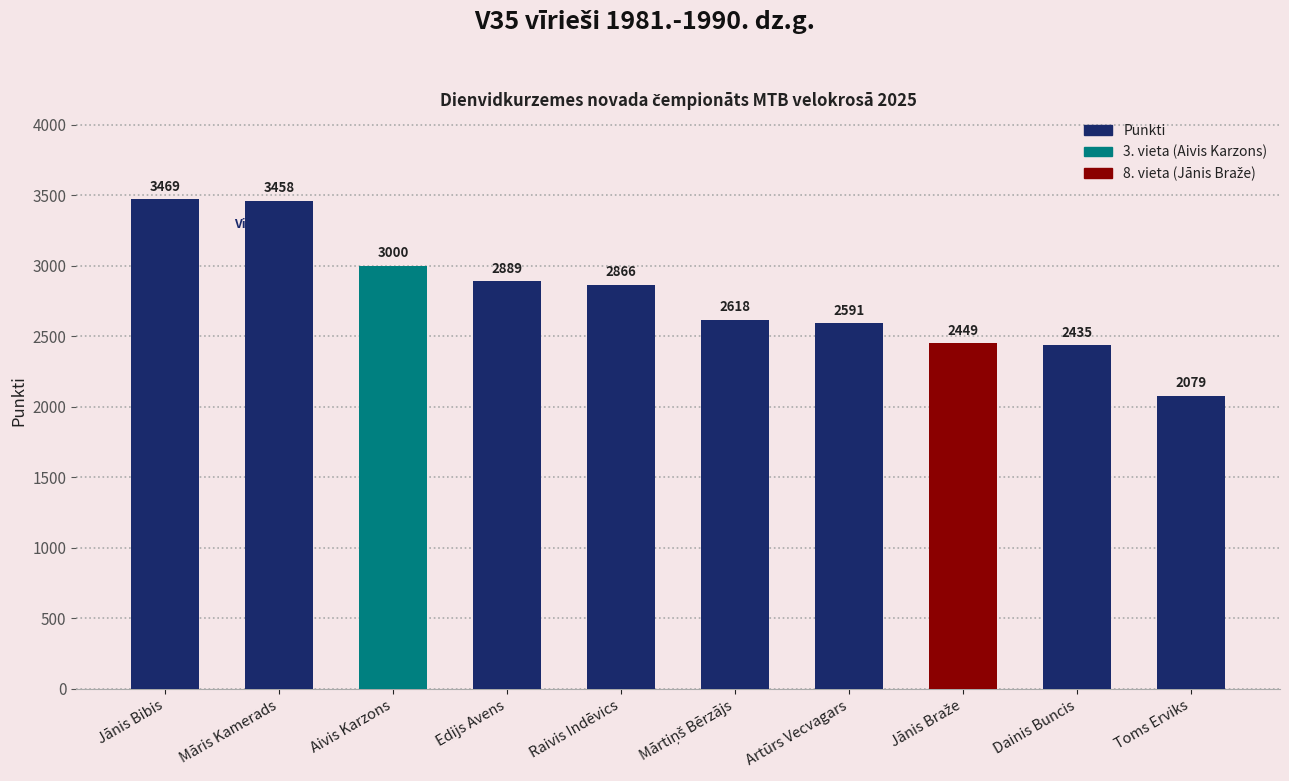

Are the bars grouped side by side (vs. stacked)?

No